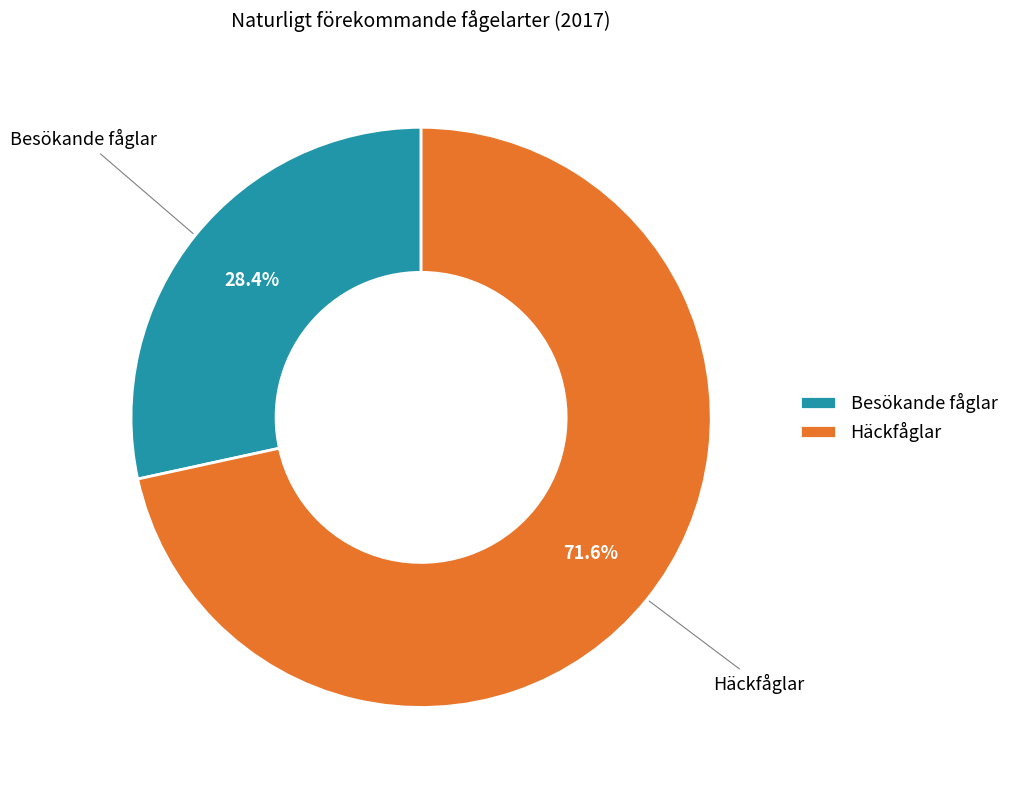

What is the largest slice in the pie chart?

Häckfåglar